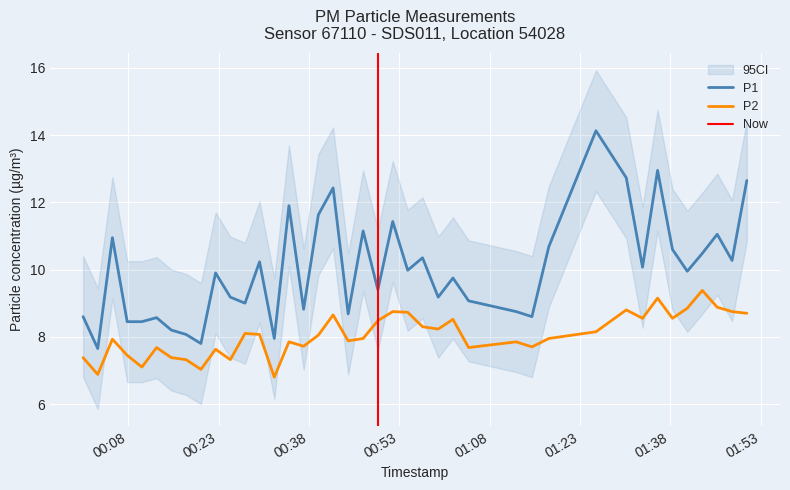

At which category does P1 reach its first local valley?

2023-04-01T00:02:56